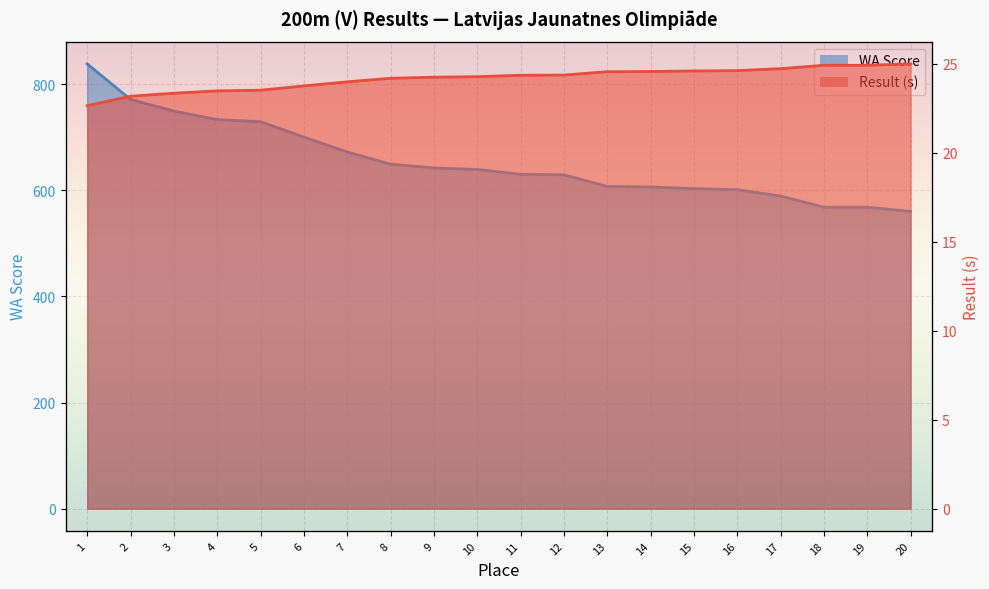

List the series in order of their peak value, highest first.

WA Score, Result (s)